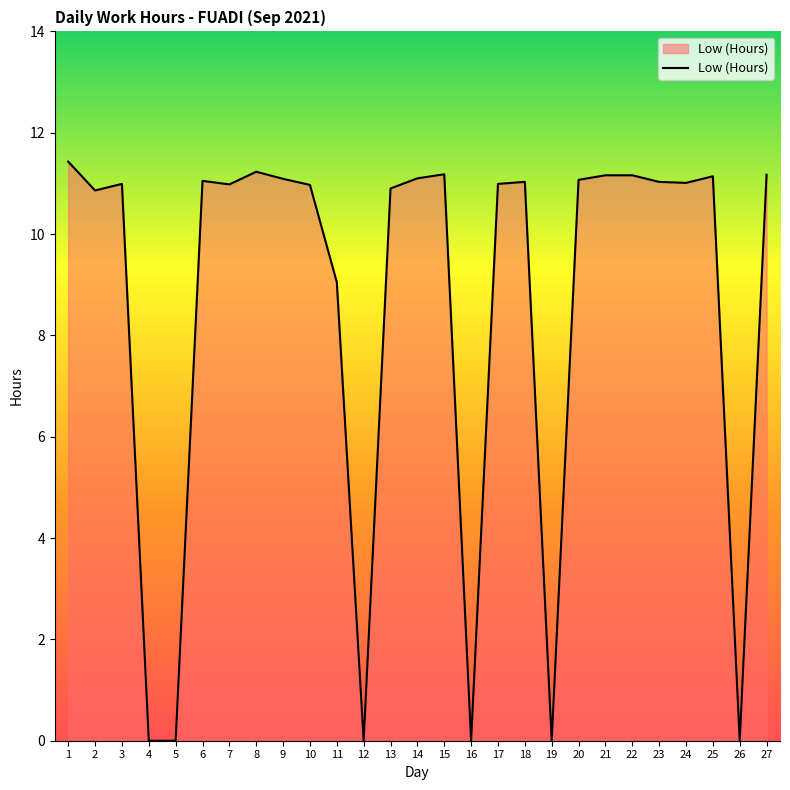

How many categories are shown in the chart?

27